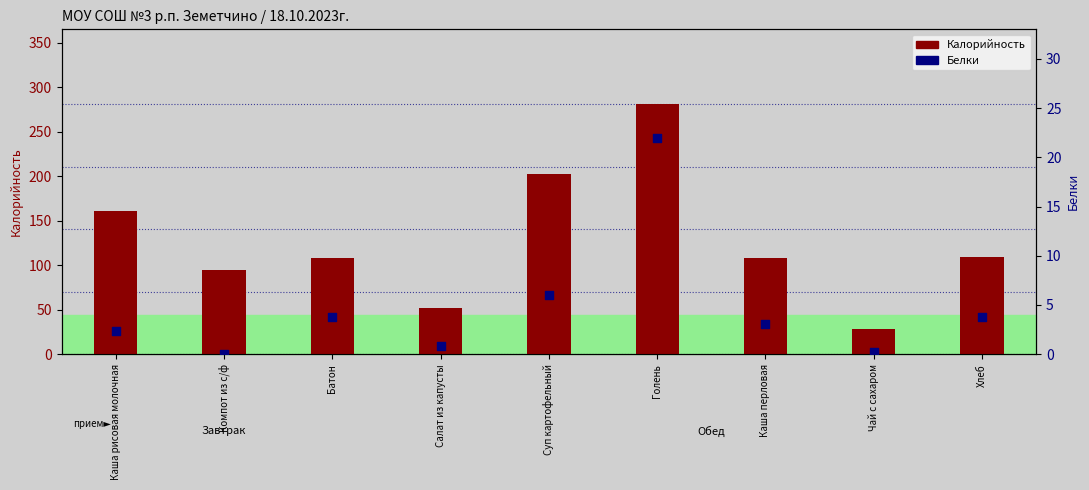

Which series has the largest total across all categories?

Калорийность